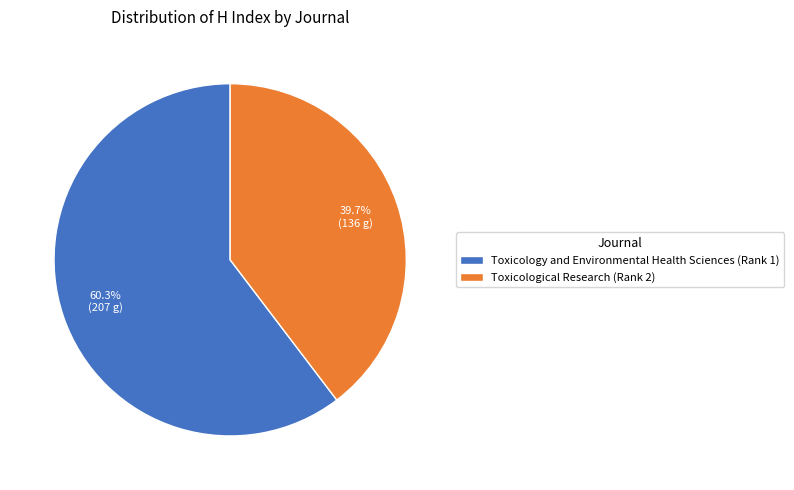

Between Toxicological Research (Rank 2) and Toxicology and Environmental Health Sciences (Rank 1), which is larger?

Toxicology and Environmental Health Sciences (Rank 1)